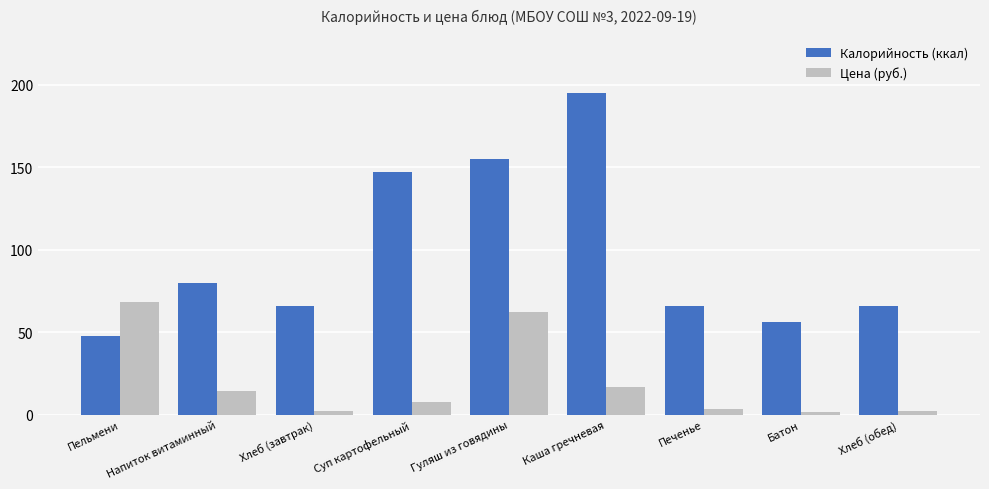

What are all the series names shown in the legend?

Калорийность (ккал), Цена (руб.)